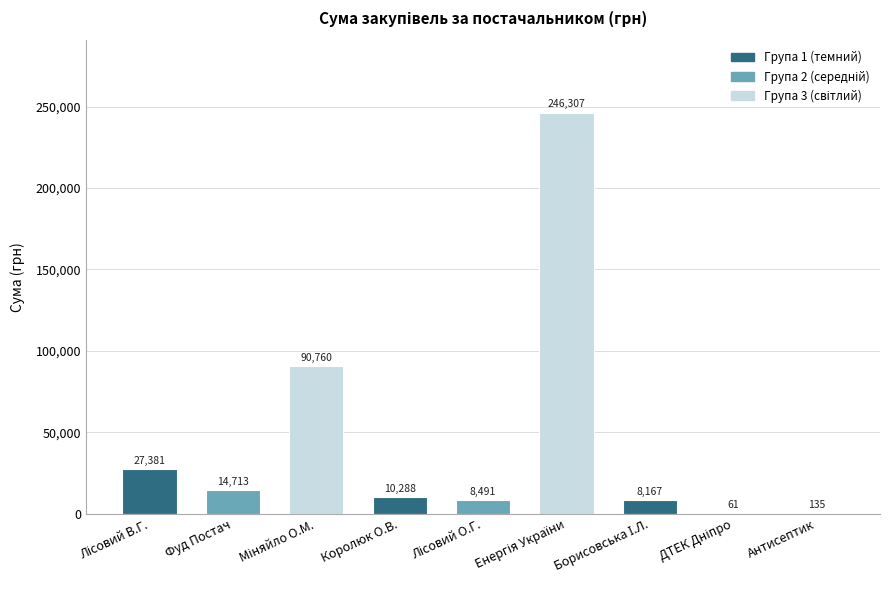

The value at Антисептик is 135.0. True or false?

True